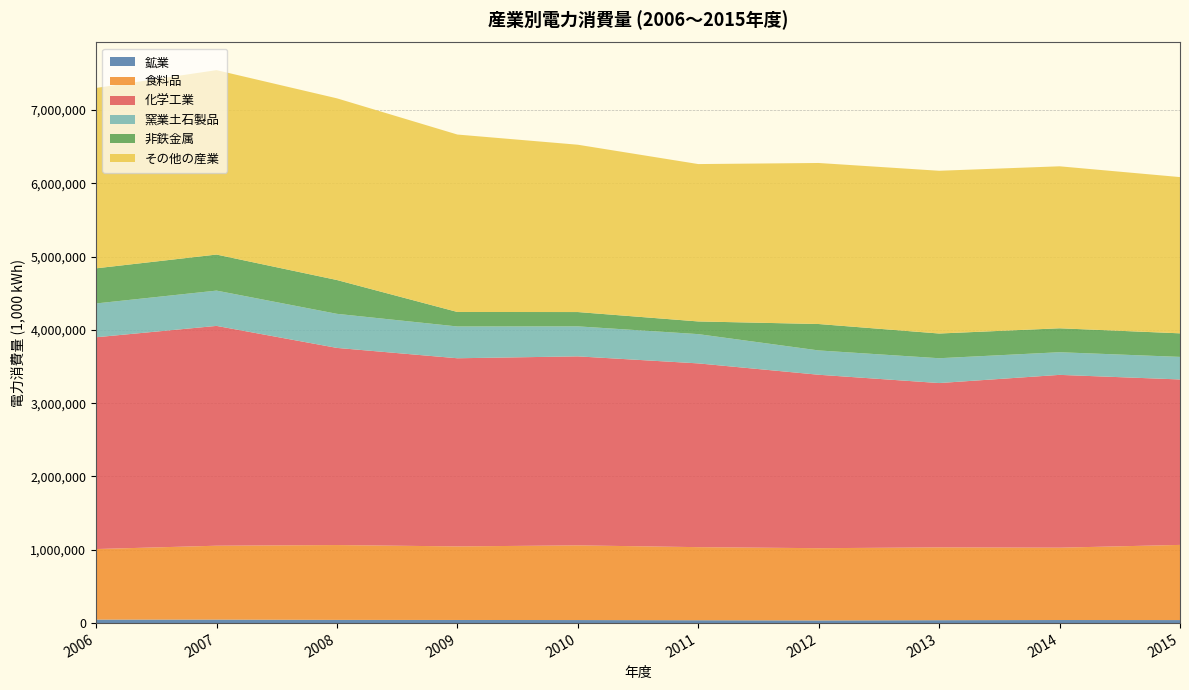

Reading left to right, what are all the values shown in this chart?

鉱業: 2006=47942	2007=47909	2008=44008	2009=42689	2010=41592	2011=39148	2012=36630	2013=39796	2014=42004	2015=41415
食料品: 2006=962328	2007=1007696	2008=1020694	2009=1003462	2010=1018718	2011=996907	2012=985347	2013=992937	2014=986813	2015=1025189
化学工業: 2006=2889042	2007=2998755	2008=2689411	2009=2566703	2010=2578369	2011=2506855	2012=2365896	2013=2241883	2014=2357458	2015=2257165
窯業土石製品: 2006=461305	2007=481489	2008=464761	2009=433697	2010=409455	2011=399160	2012=331699	2013=338653	2014=309001	2015=307838
非鉄金属: 2006=479166	2007=491777	2008=461286	2009=197742	2010=195183	2011=173052	2012=360383	2013=337173	2014=326514	2015=321321
その他の産業: 2006=2460700	2007=2515698	2008=2478483	2009=2420570	2010=2282624	2011=2146899	2012=2196815	2013=2220120	2014=2209805	2015=2131509